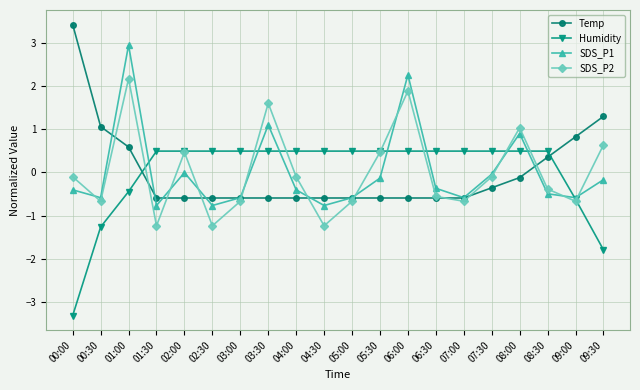

Between which two adjacent categories do SDS_P2 and Humidity first intersect?

01:00 and 01:30